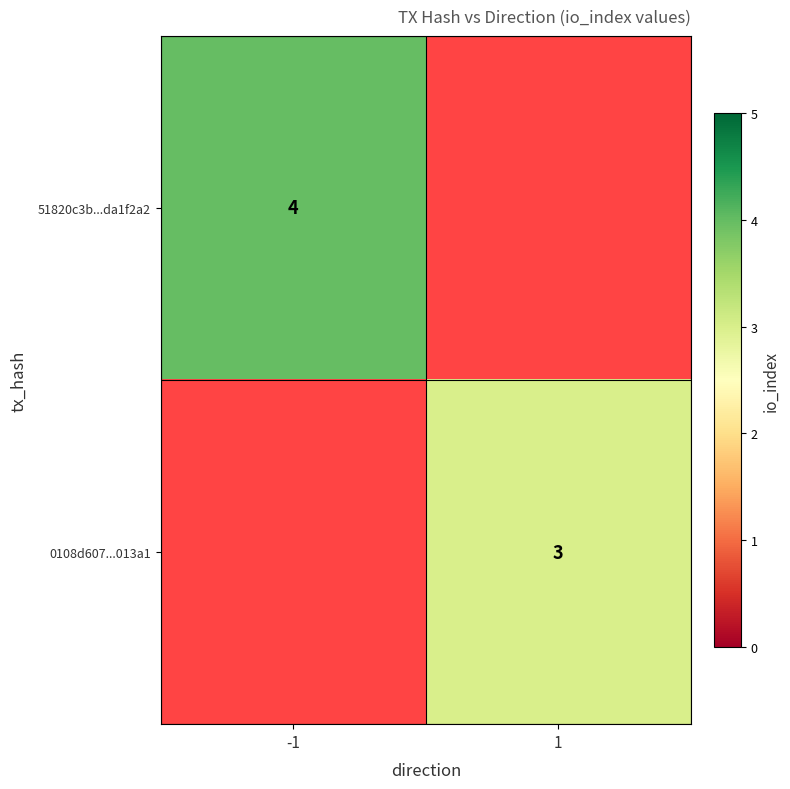

What is the maximum value shown in the chart?

4.0